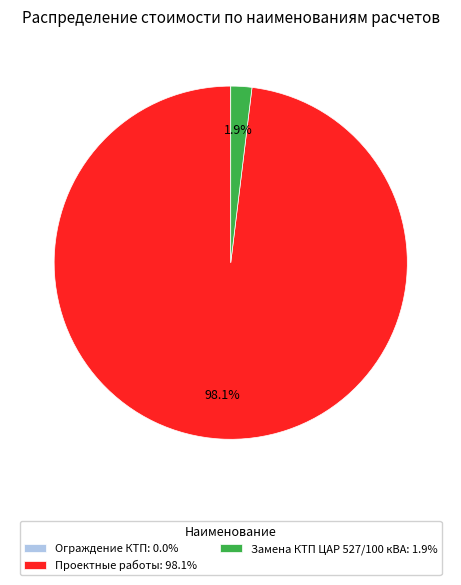

What portion of the pie excludes Замена КТП ЦАР 527/100 кВА: 1.9%?

98.1%